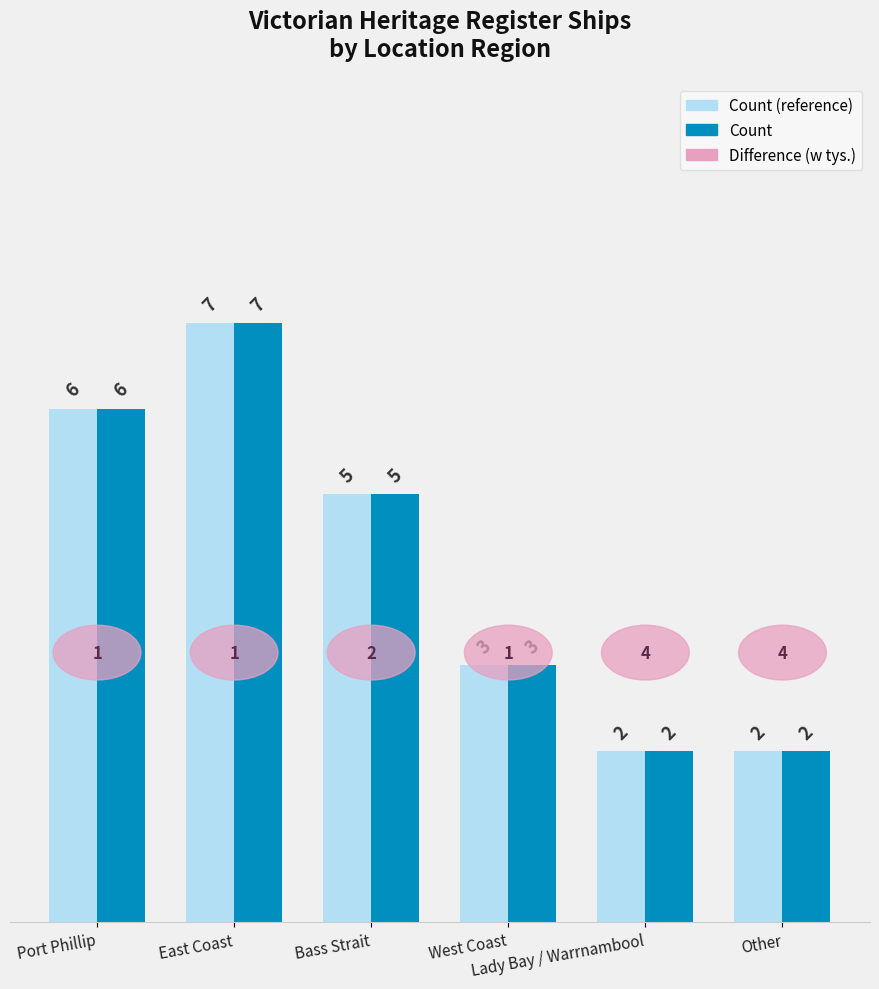

What is the greatest value displayed?

7